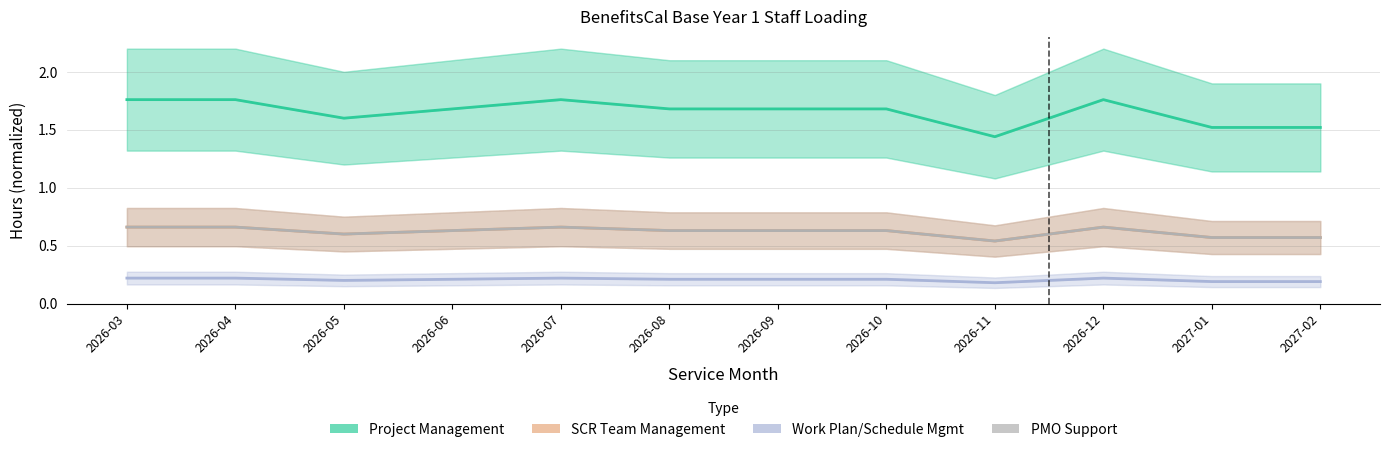

What is the maximum value shown in the chart?

1.8